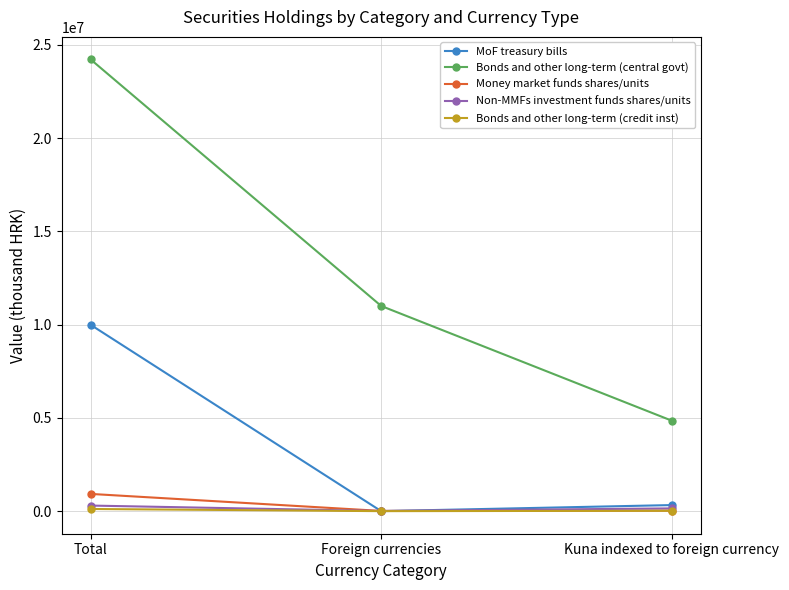

Between Total and Foreign currencies, which series saw the biggest shift?

Bonds and other long-term (central govt)